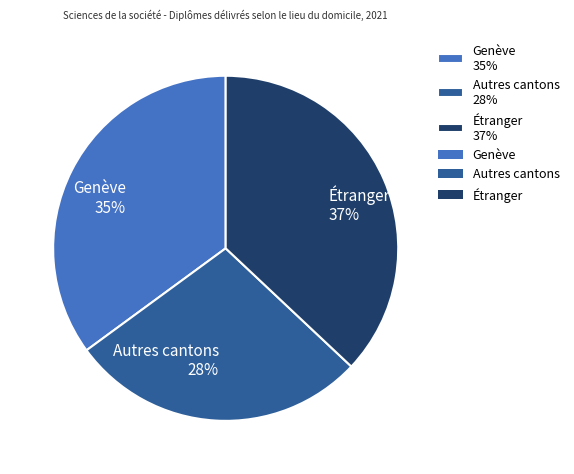

To the nearest percent, what is the combined percentage of Autres cantons and Genève?

63%